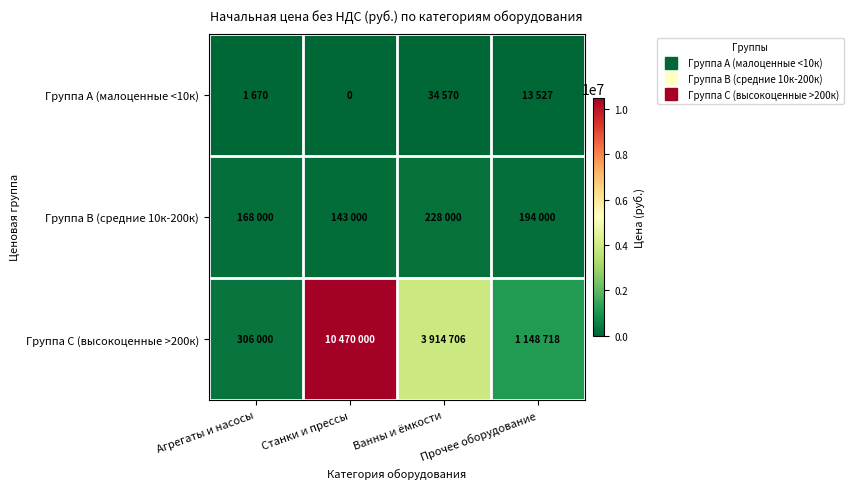

At Прочее оборудование, list the series in order from largest to smallest.

Группа C (высокоценные >200к), Группа B (средние 10к-200к), Группа A (малоценные <10к)